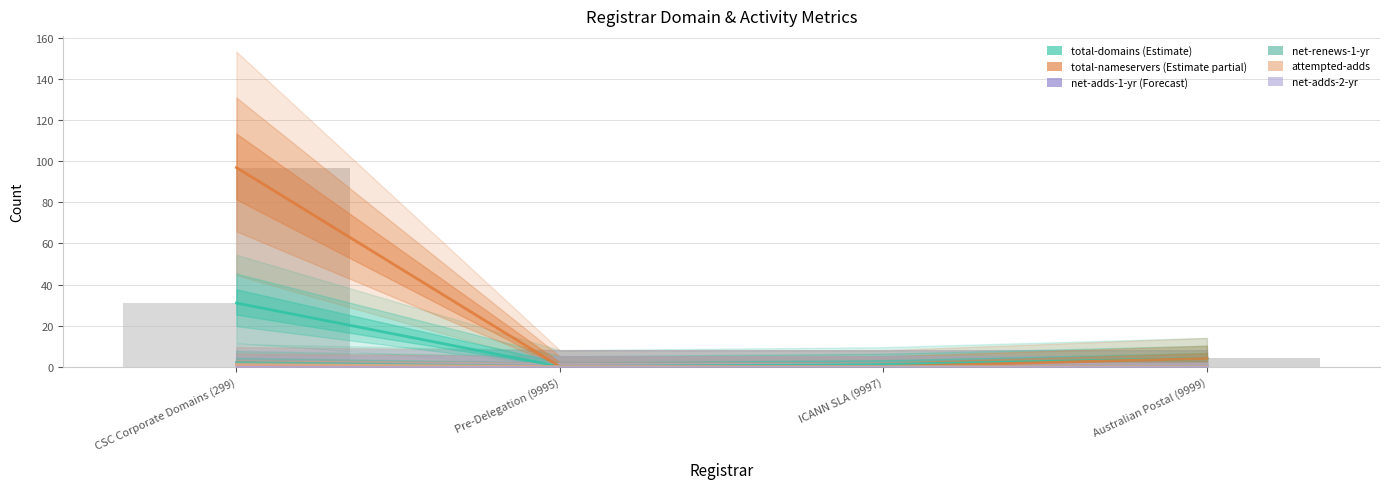

At which category is the sum across all series the highest?

CSC Corporate Domains (299)